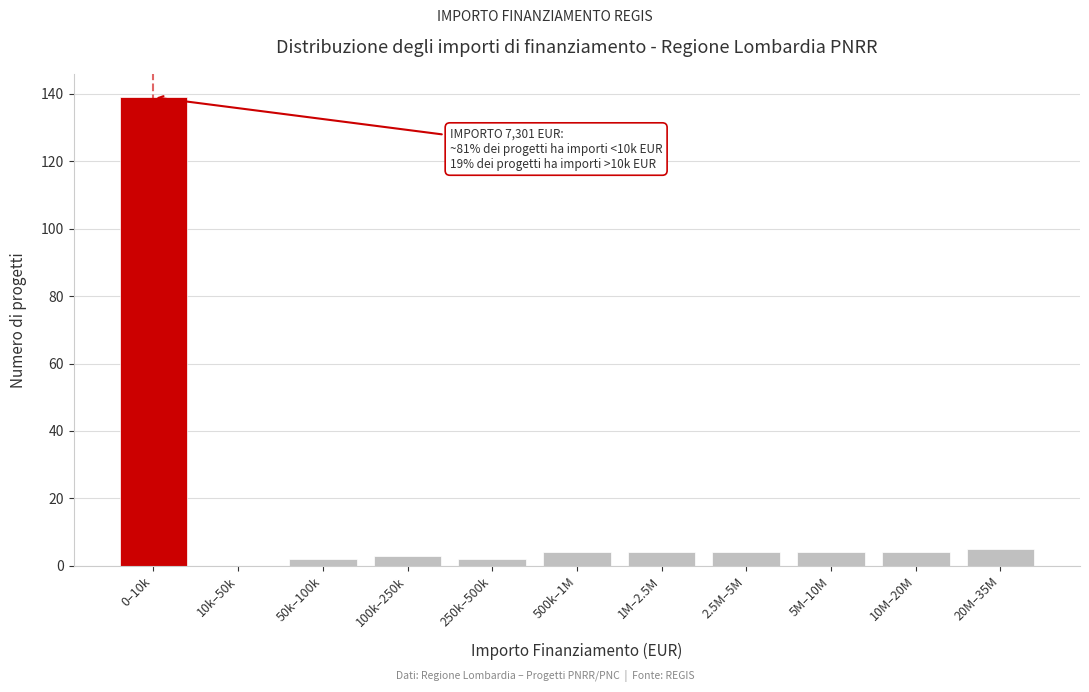

Reading left to right, transcribe all the data shown in this chart.

0–10k=139	10k–50k=0	50k–100k=2	100k–250k=3	250k–500k=2	500k–1M=4	1M–2.5M=4	2.5M–5M=4	5M–10M=4	10M–20M=4	20M–35M=5